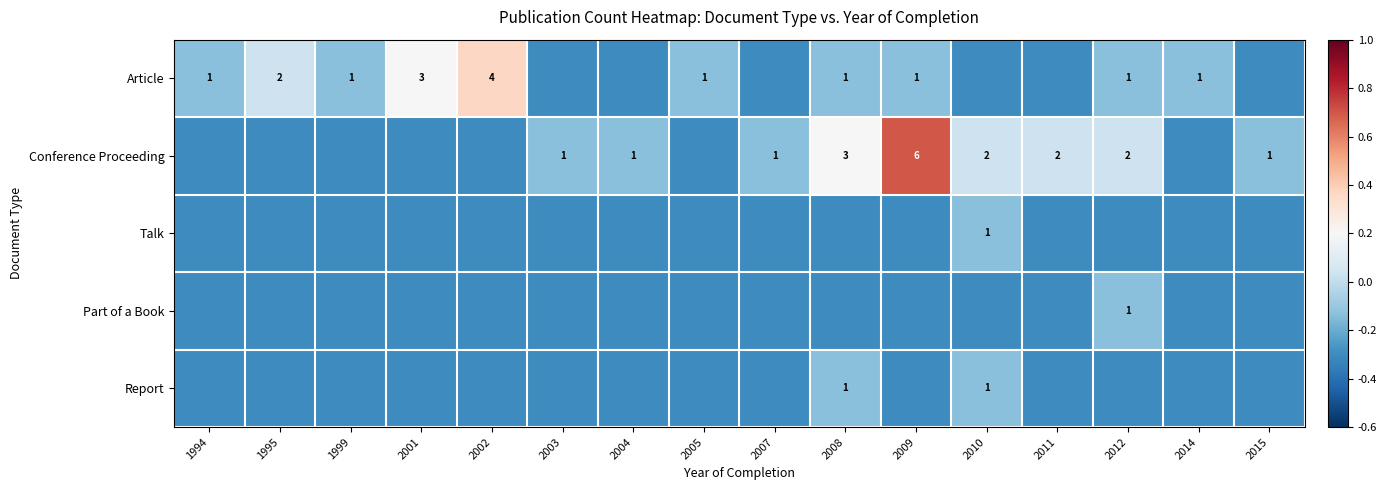

List the series in order of their peak value, highest first.

Conference Proceeding, Article, Talk, Part of a Book, Report